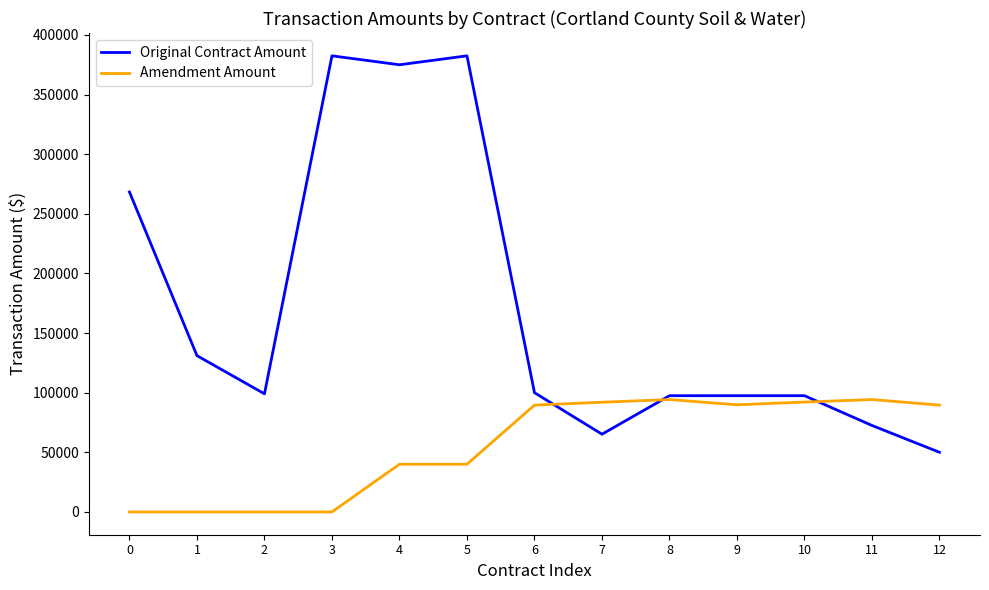

What is the maximum value shown in the chart?

382500.0